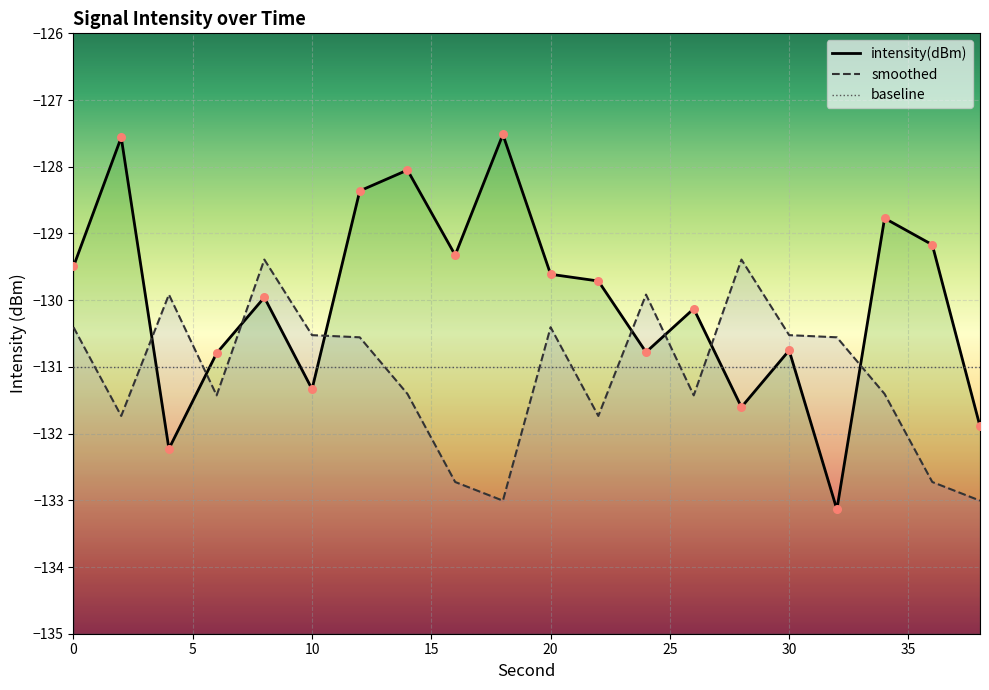

At how many categories does at least one series exceed -131?

19